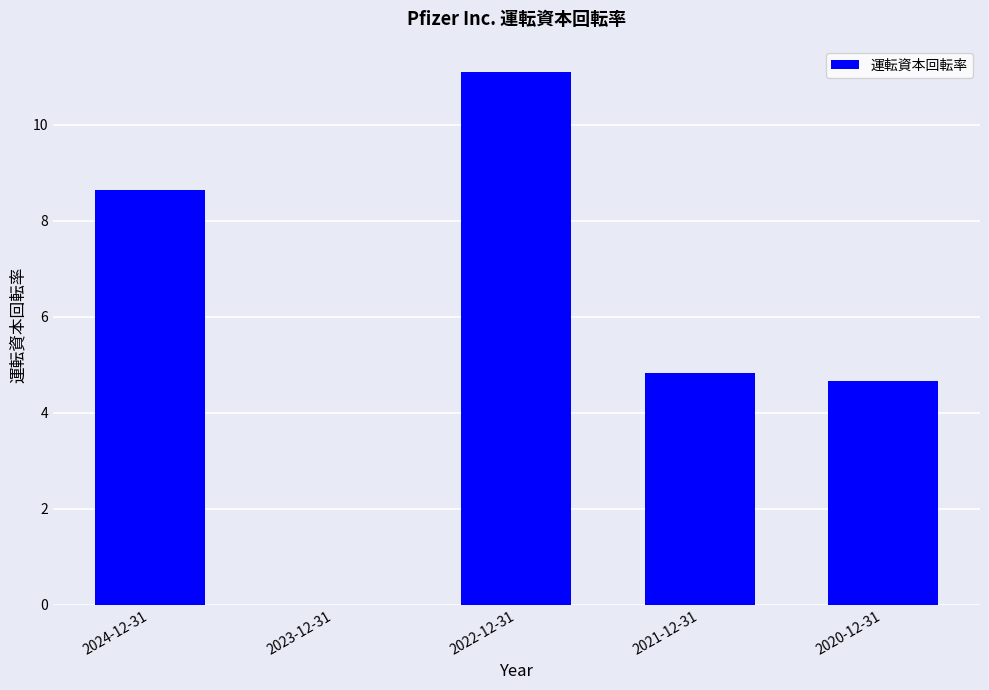

Are the bars horizontal?

No